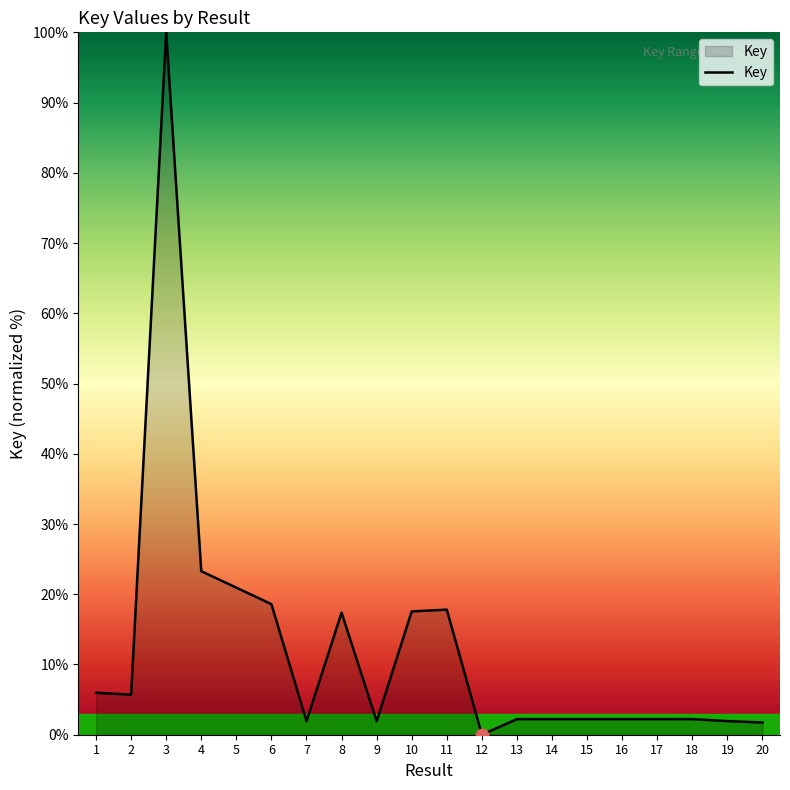

What is the change in value from 2 to 12?

-5.7